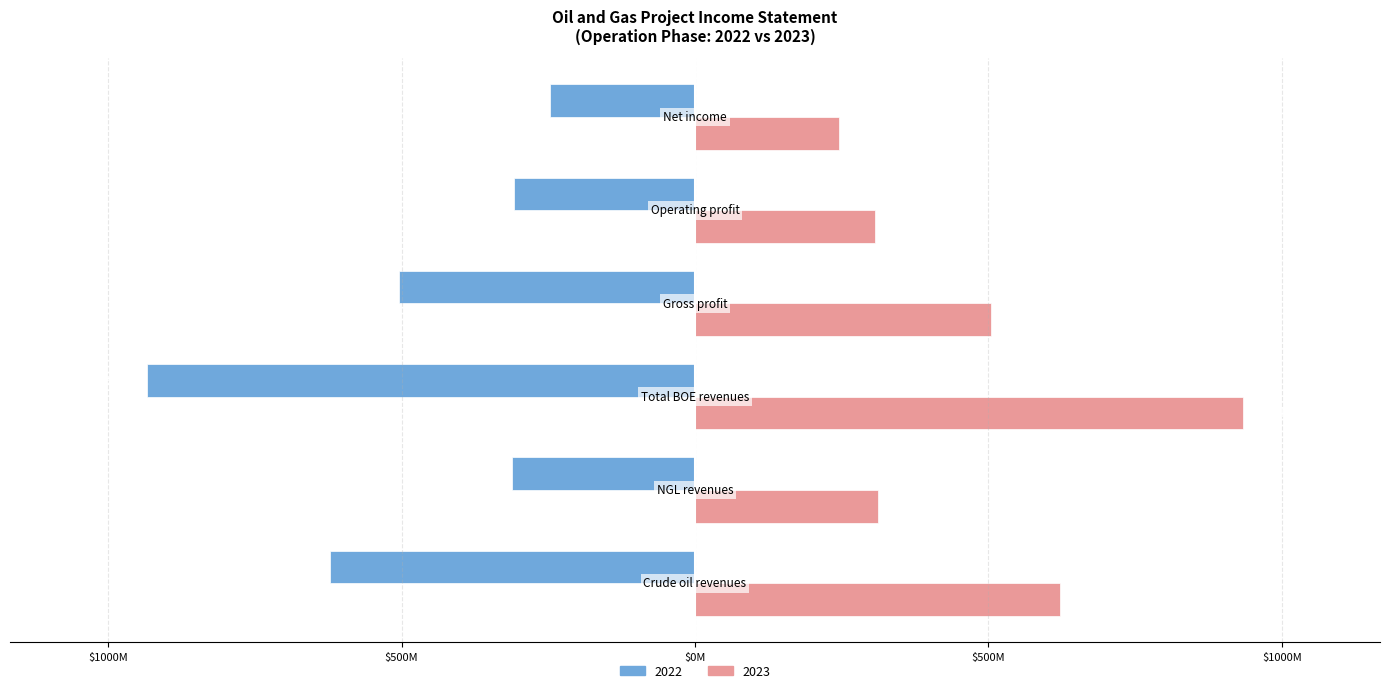

What are all the series names shown in the legend?

2022, 2023